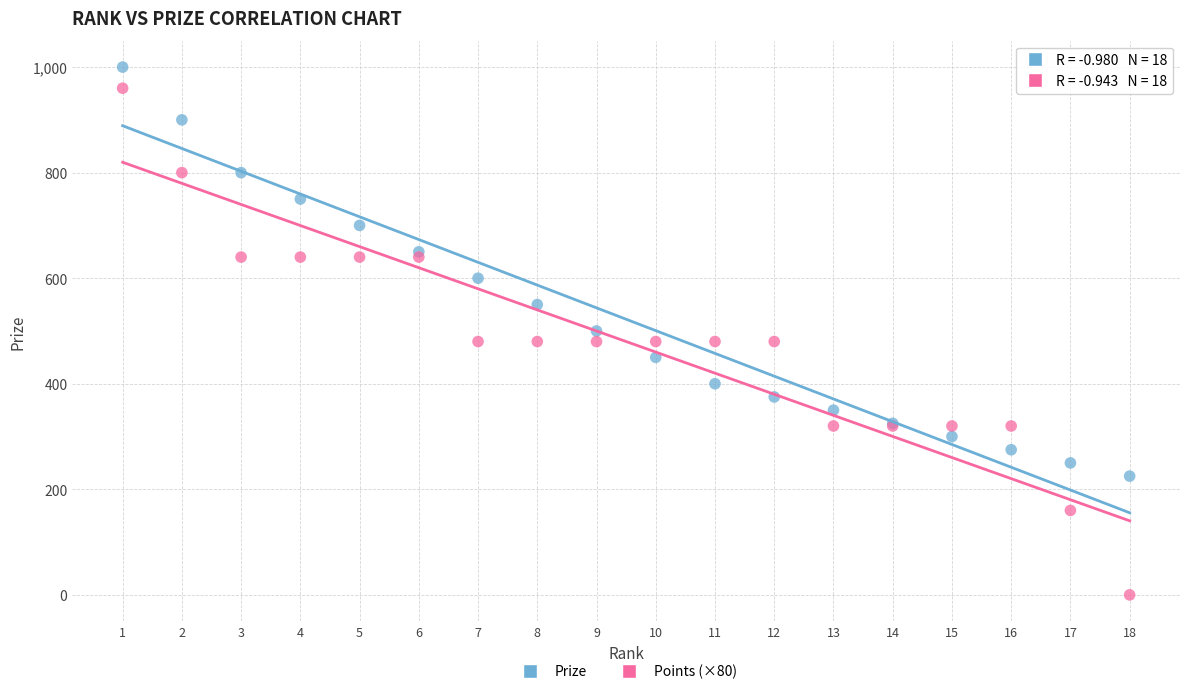

What are all the series names shown in the legend?

Prize, Points (×80)